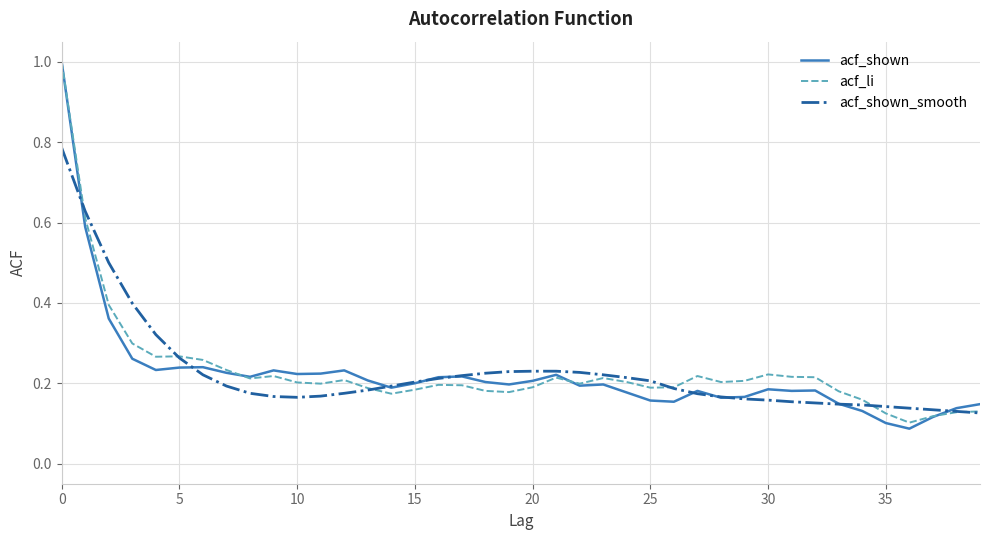

Which series has the largest range (max minus min)?

acf_shown